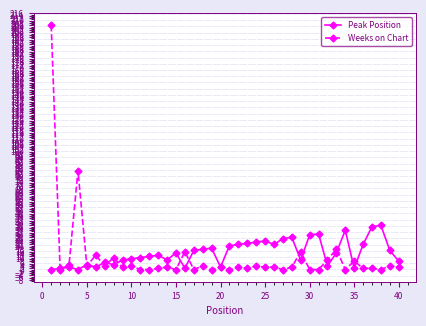

What is the difference between the second highest and second lowest values in the Weeks on Chart series?

83